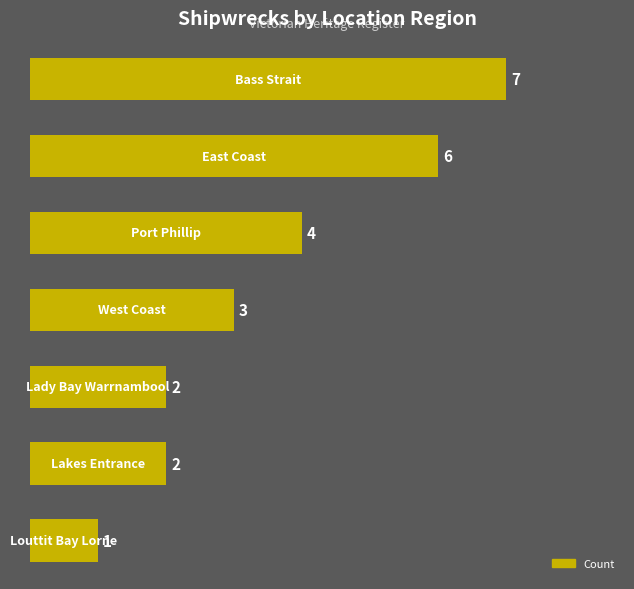

What is the maximum value shown in the chart?

7